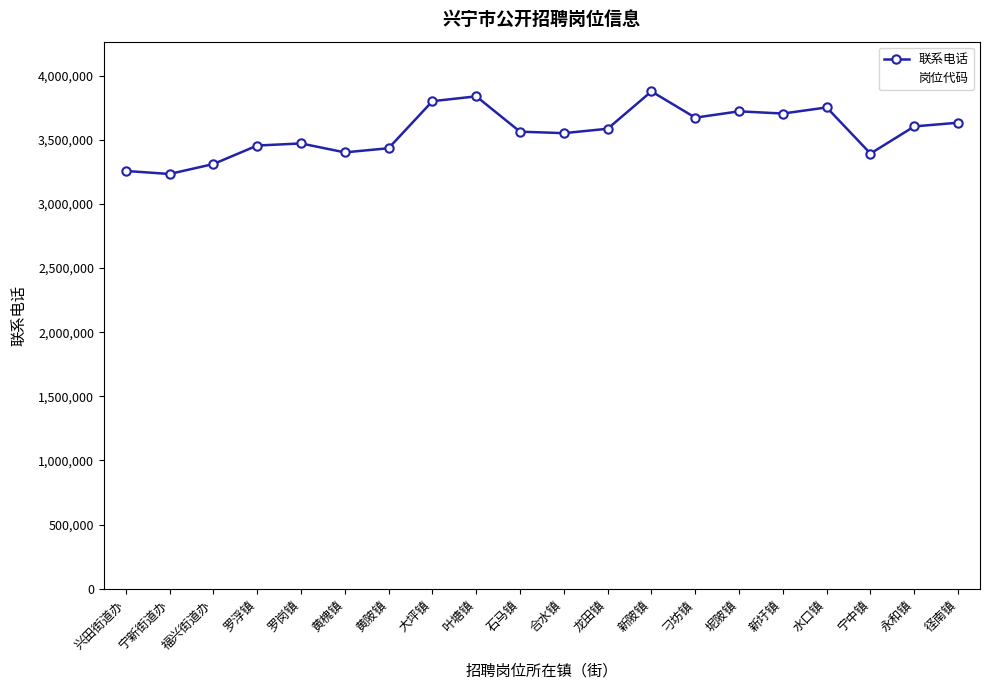

Which series has the largest range (max minus min)?

联系电话